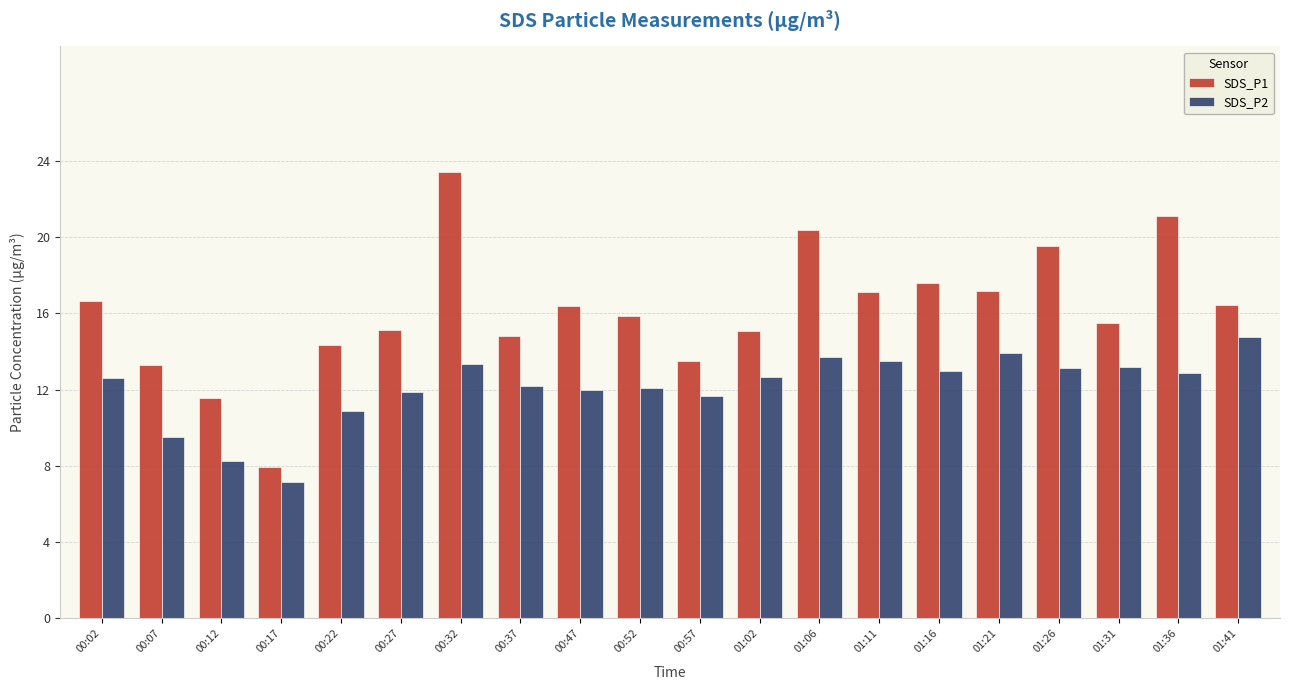

Does the chart contain stacked bars?

No